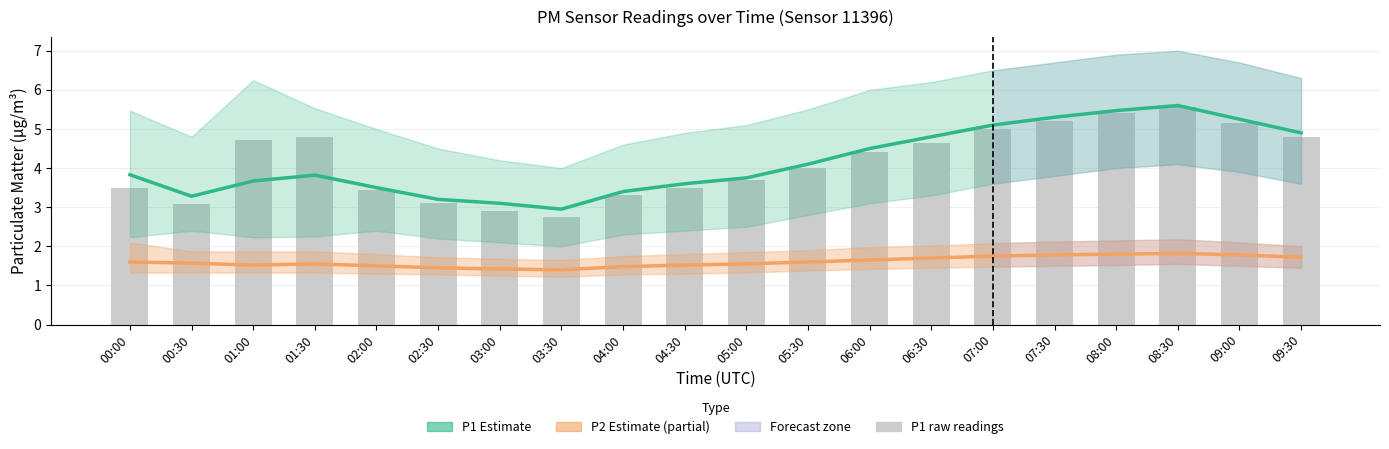

Reading right to left, extract all data points from this chart.

P1 Estimate: 09:30=4.9	09:00=5.2	08:30=5.6	08:00=5.5	07:30=5.3	07:00=5.1	06:30=4.8	06:00=4.5	05:30=4.1	05:00=3.8	04:30=3.6	04:00=3.4	03:30=3.0	03:00=3.1	02:30=3.2	02:00=3.5	01:30=3.8	01:00=3.7	00:30=3.3	00:00=3.8
P2 Estimate: 09:30=1.7	09:00=1.8	08:30=1.8	08:00=1.8	07:30=1.8	07:00=1.8	06:30=1.7	06:00=1.6	05:30=1.6	05:00=1.6	04:30=1.5	04:00=1.5	03:30=1.4	03:00=1.4	02:30=1.4	02:00=1.5	01:30=1.6	01:00=1.5	00:30=1.6	00:00=1.6
P1 raw: 09:30=4.8	09:00=5.2	08:30=5.5	08:00=5.4	07:30=5.2	07:00=5.0	06:30=4.7	06:00=4.4	05:30=4.0	05:00=3.7	04:30=3.5	04:00=3.3	03:30=2.8	03:00=2.9	02:30=3.1	02:00=3.5	01:30=4.8	01:00=4.7	00:30=3.1	00:00=3.5